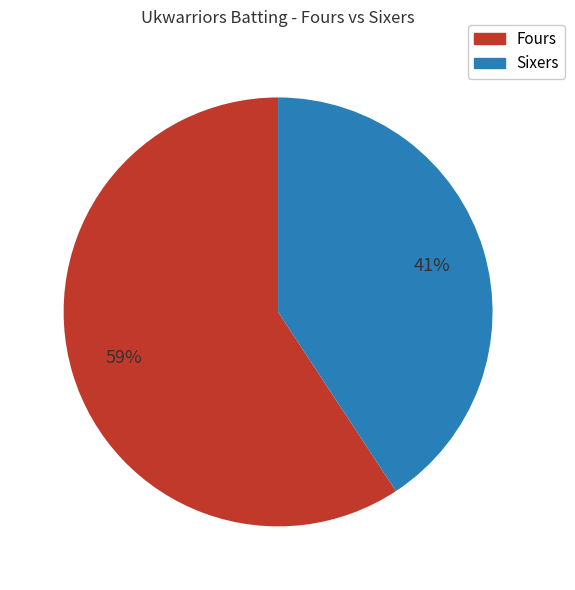

To the nearest percent, what is the average slice percentage?

50%